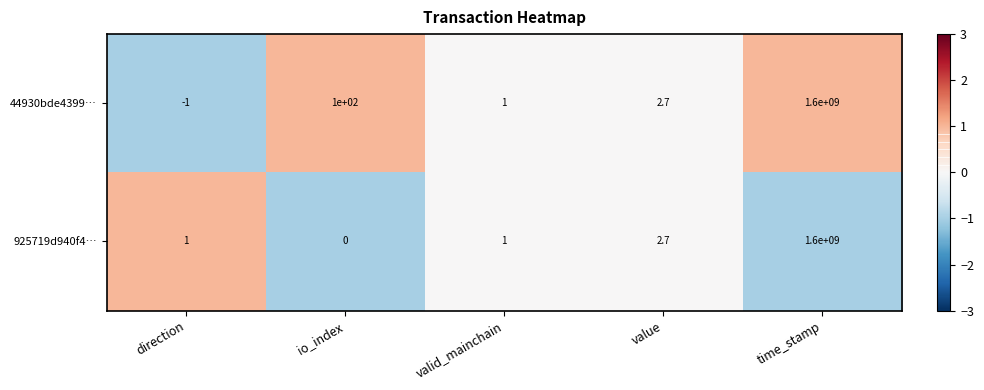

Which label corresponds to the largest value in the chart?

time_stamp